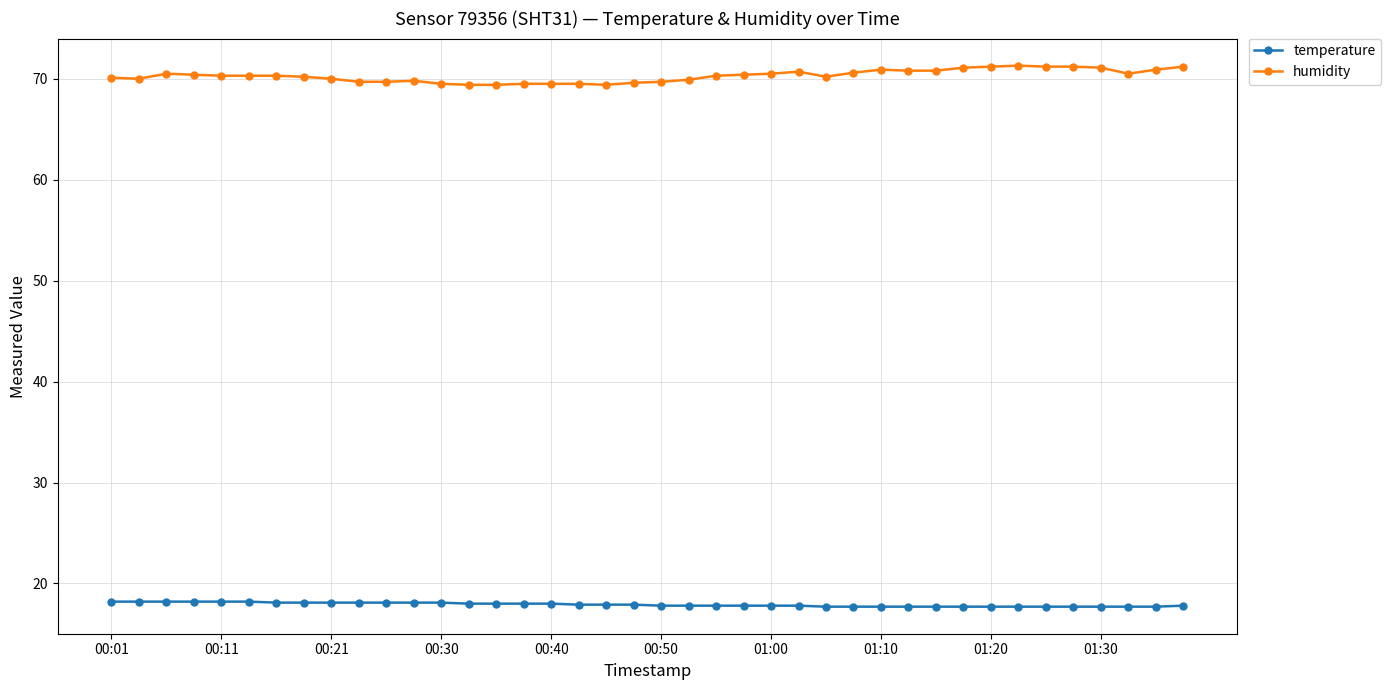

What is the highest value of the humidity series?

71.3